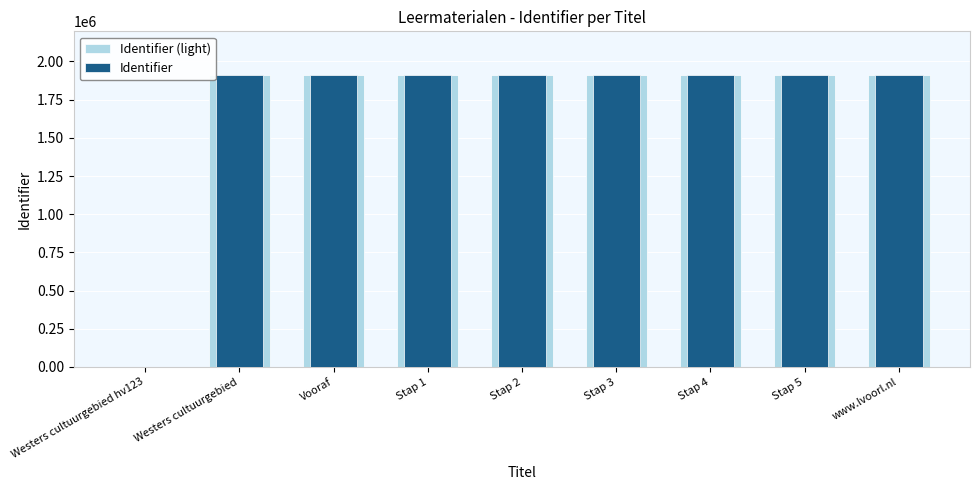

How many categories are shown in the chart?

9